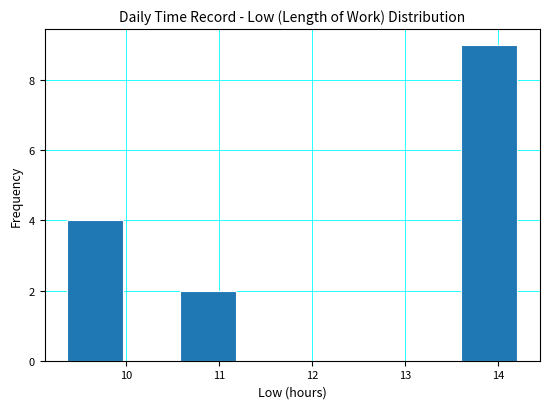

Which range on the x-axis has the tallest bar?

13.6 to 14.2